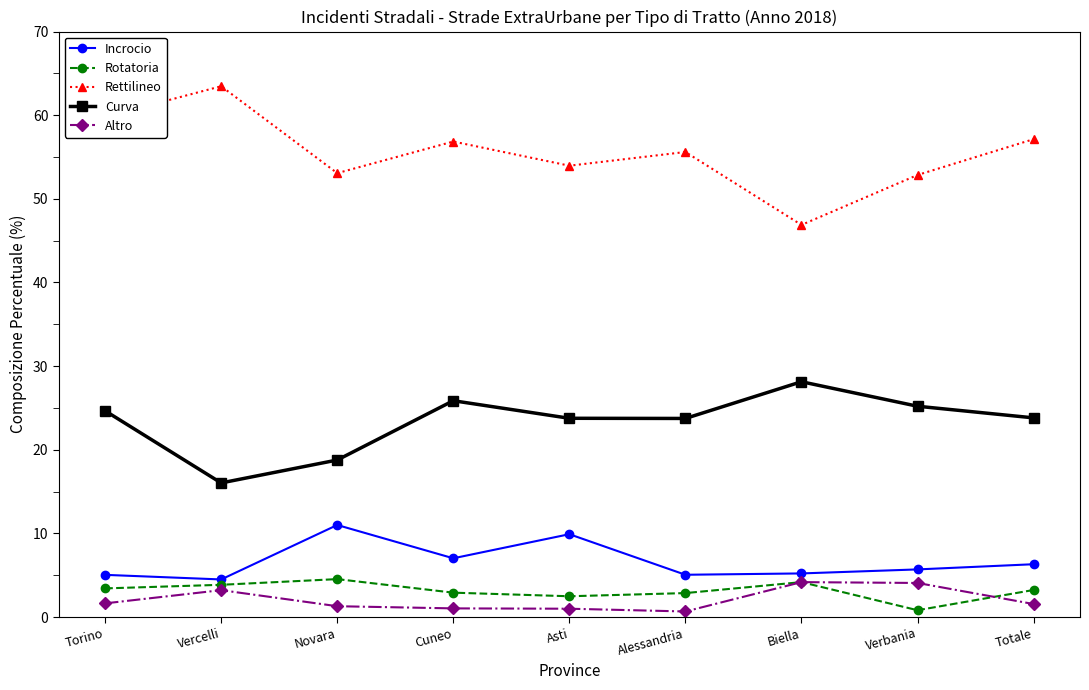

Is the value of Curva at Verbania greater than the value of Rettilineo at Verbania?

No